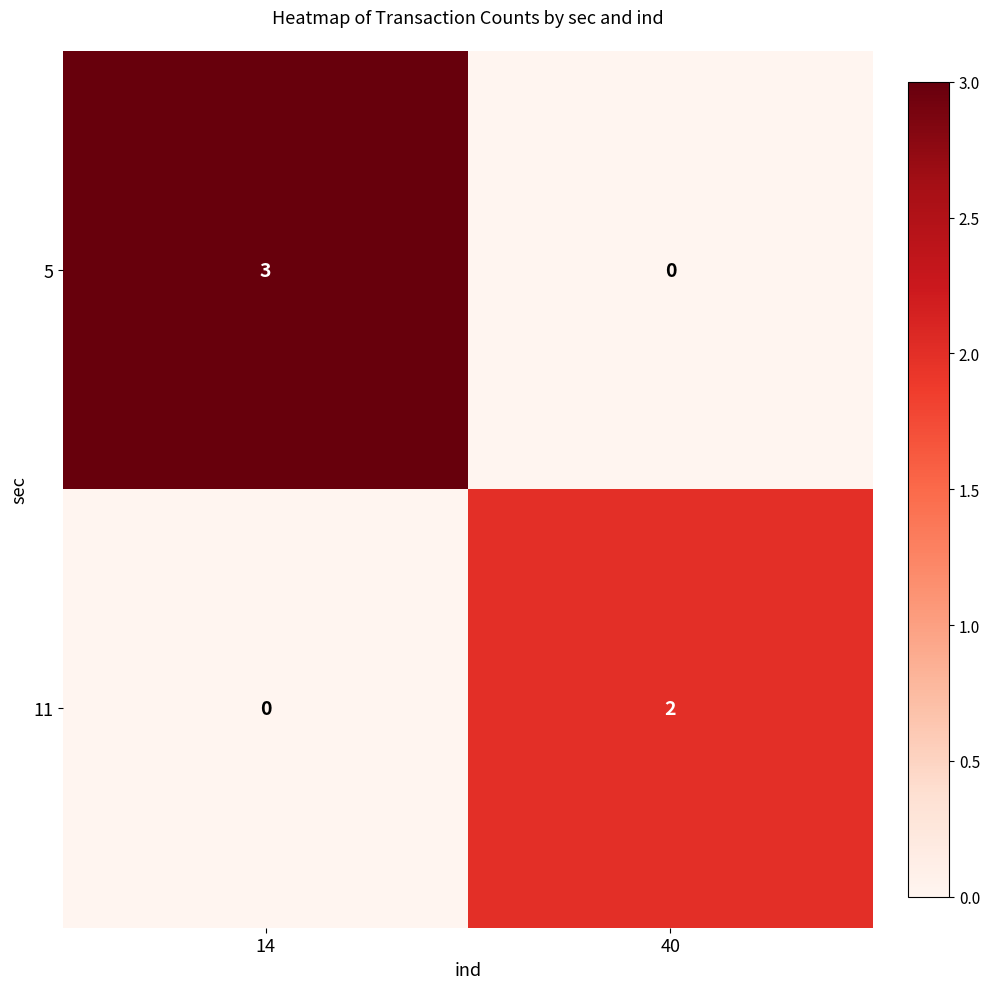

Reading left to right, list all the values displayed in this chart.

5: 3	0
11: 0	2